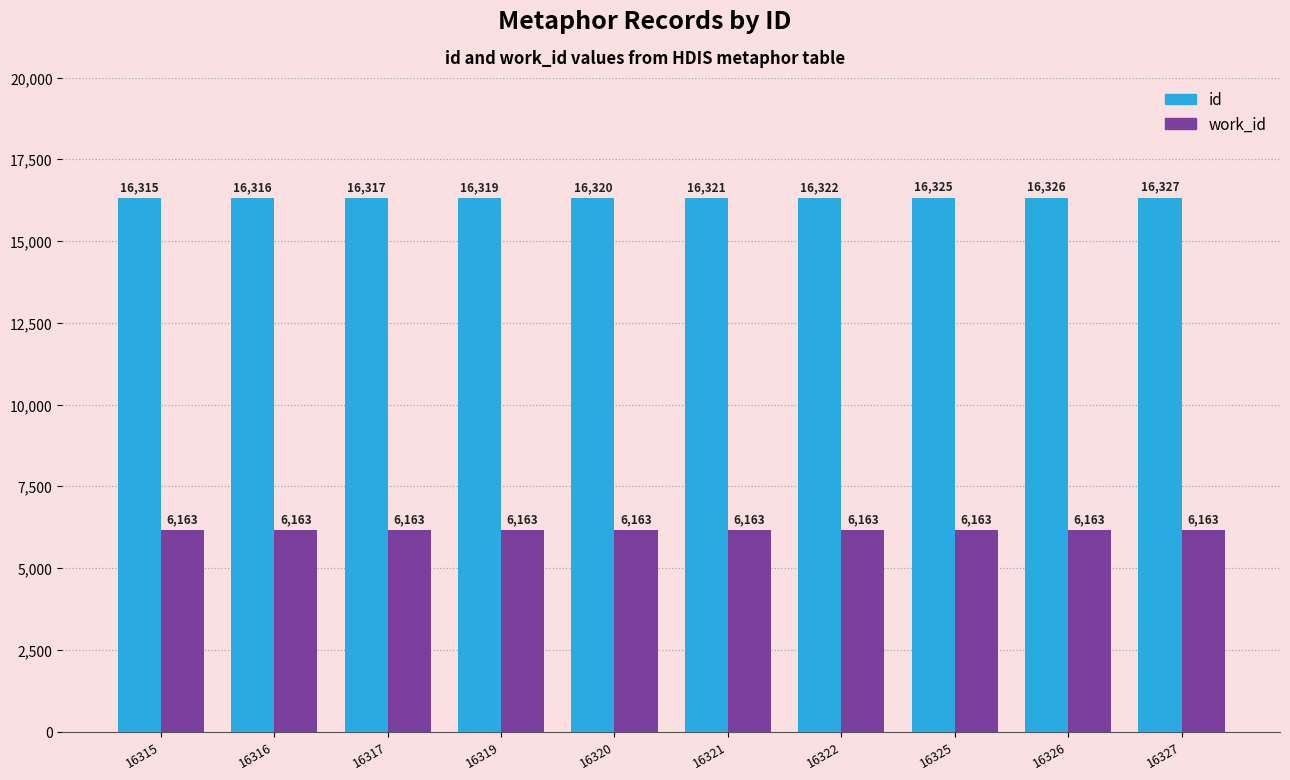

Does the chart contain stacked bars?

No